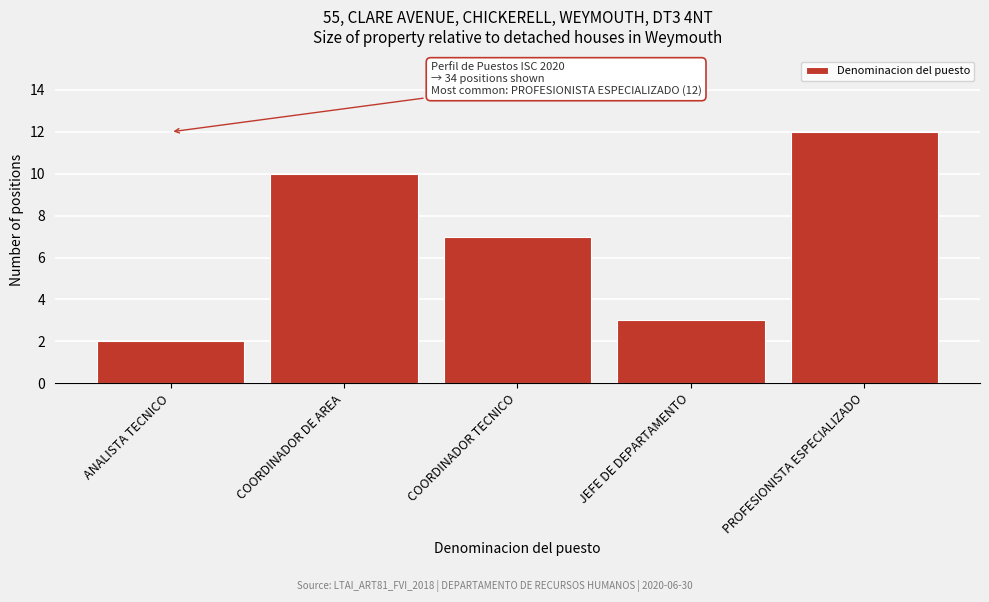

Reading left to right, extract all data points from this chart.

2	10	7	3	12